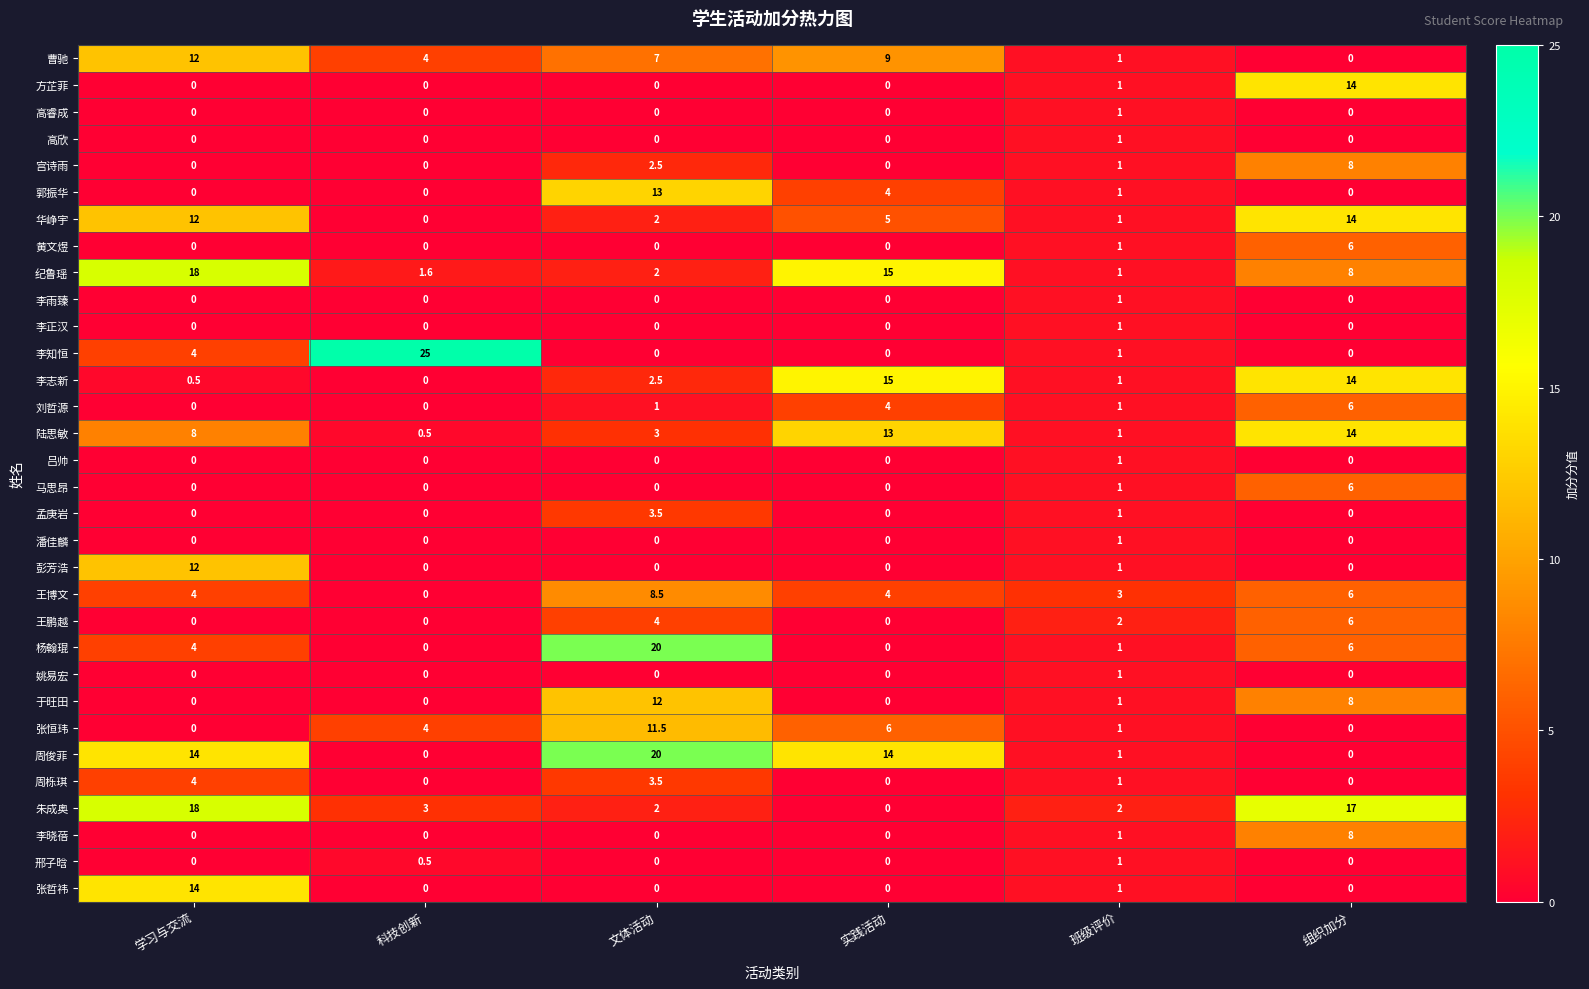

How many categories are shown in the chart?

6